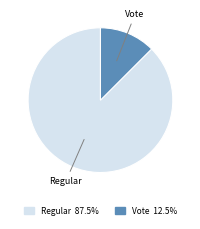

Does any single category account for the majority?

Yes